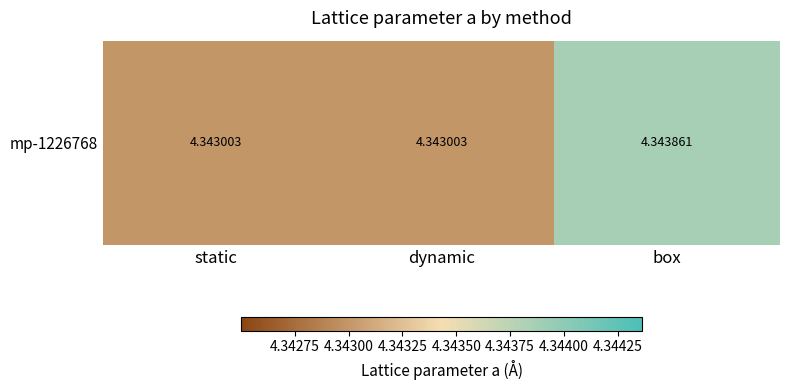

Approximately how many times larger is the value at box compared to dynamic?

1.0